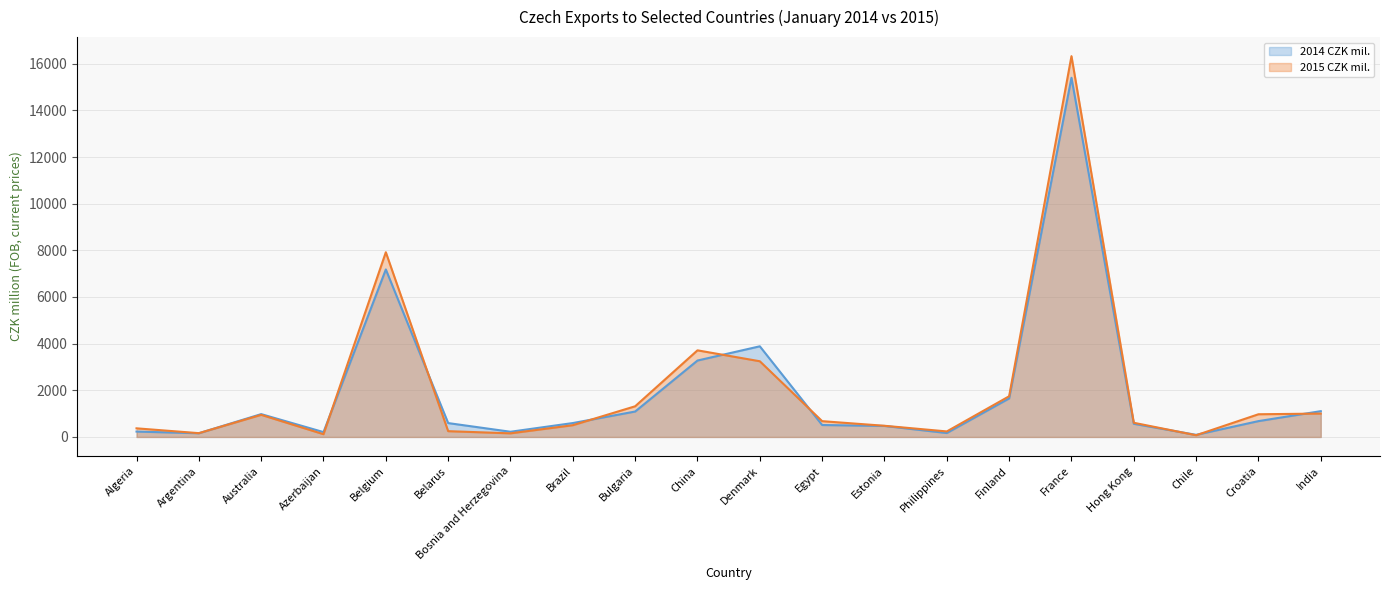

List the labels in order of 2014 CZK mil. (line) value, smallest first.

Chile, Argentina, Philippines, Azerbaijan, Bosnia and Herzegovina, Algeria, Estonia, Egypt, Hong Kong, Belarus, Brazil, Croatia, Australia, Bulgaria, India, Finland, China, Denmark, Belgium, France